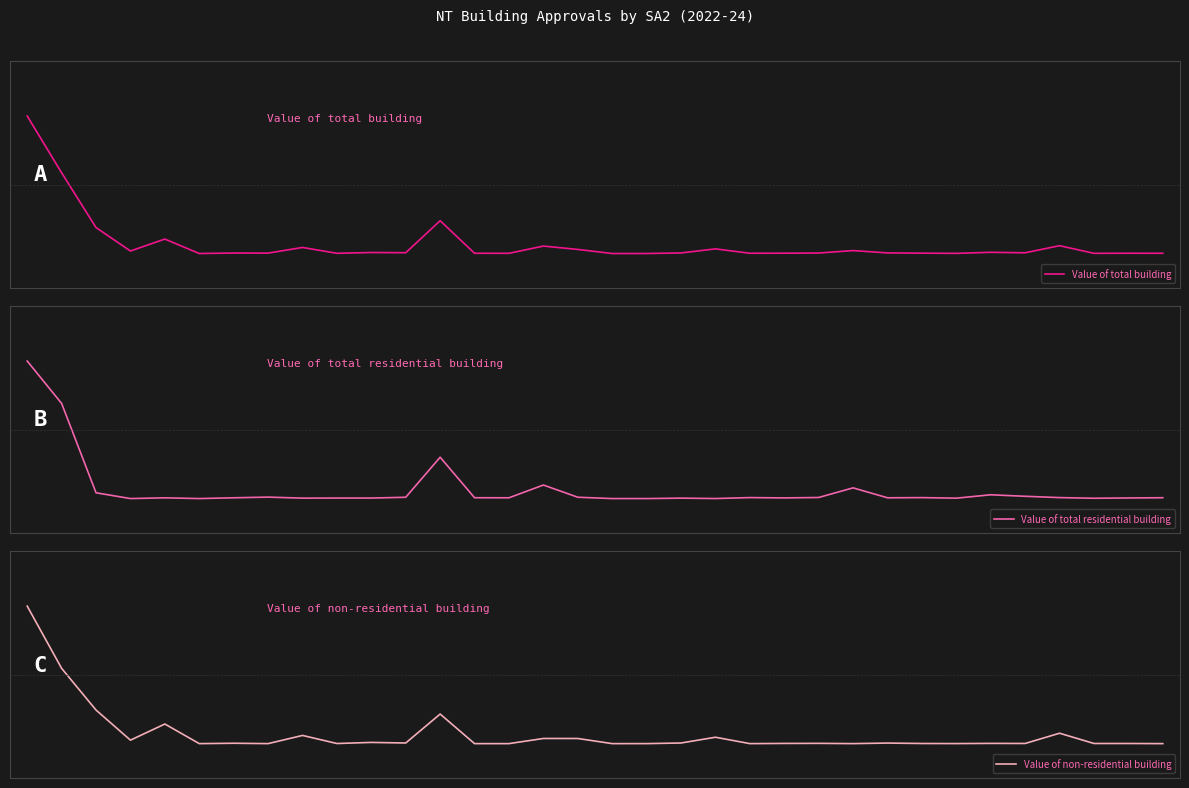

At which category does Value of total building reach its first local peak?

4